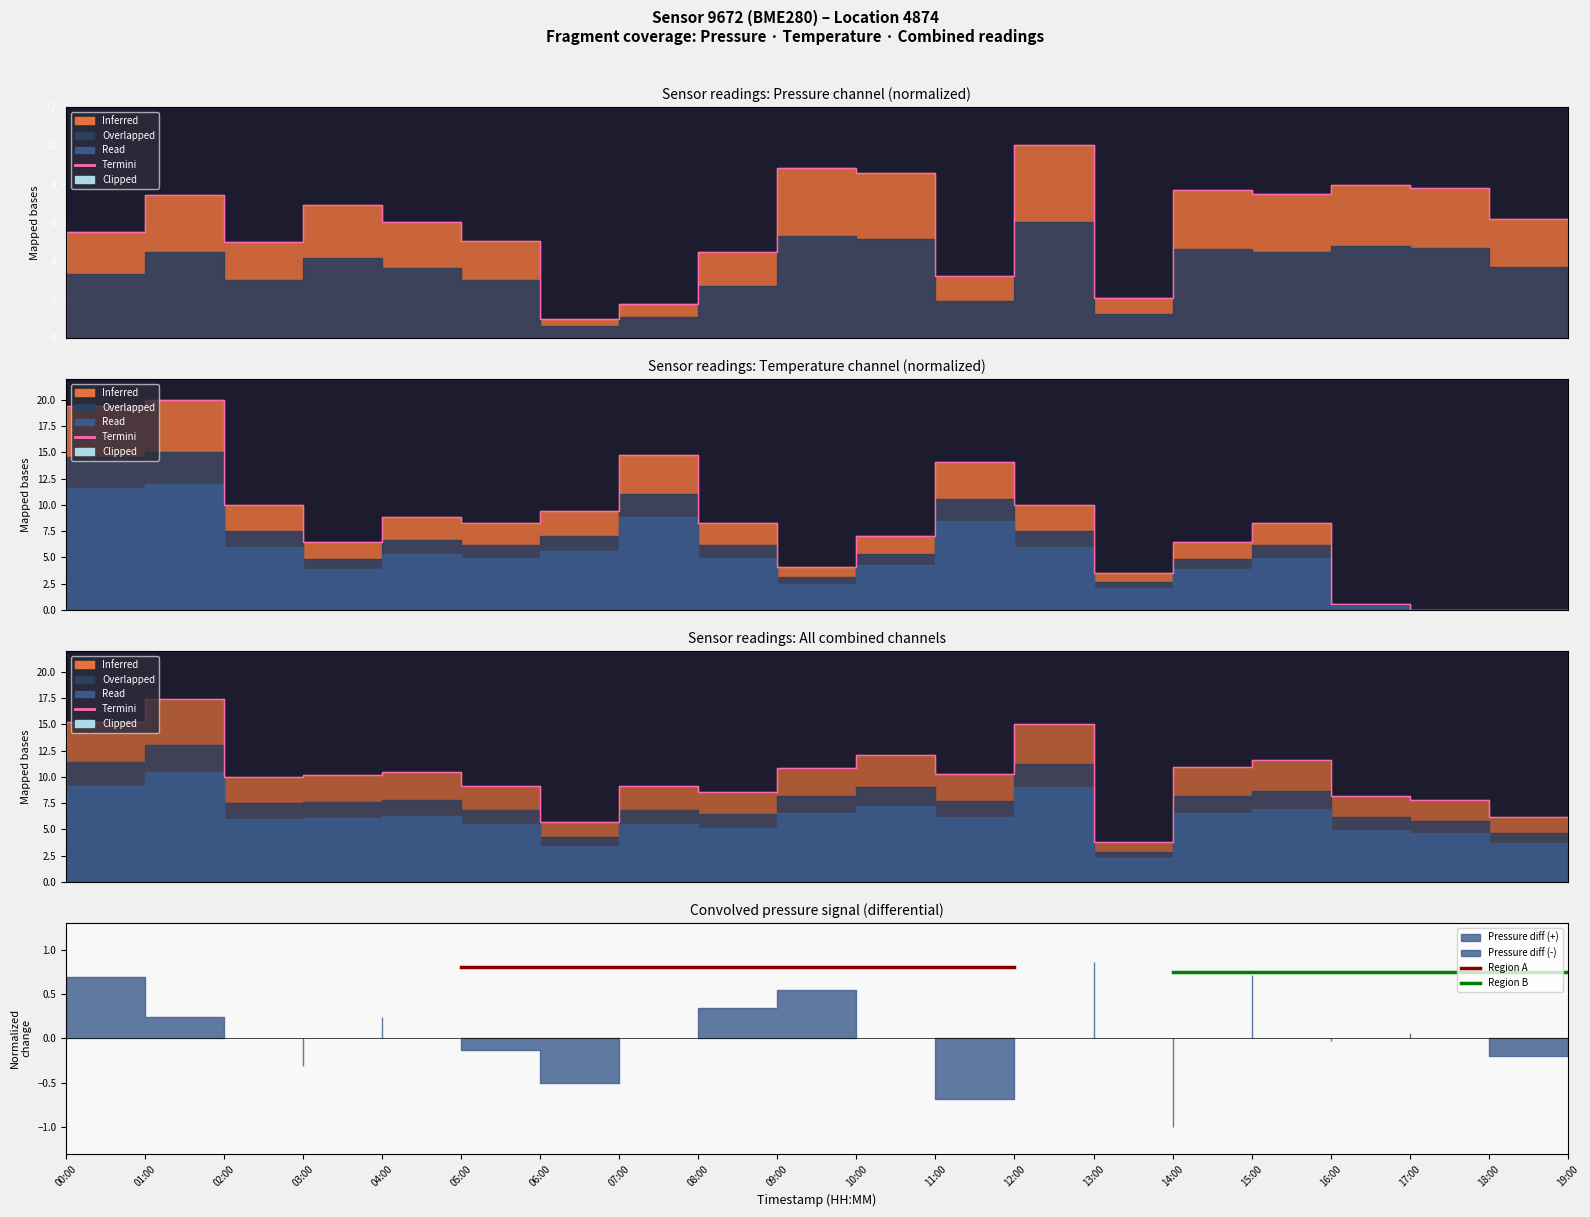

How many times do temperature and pressure cross each other?

7